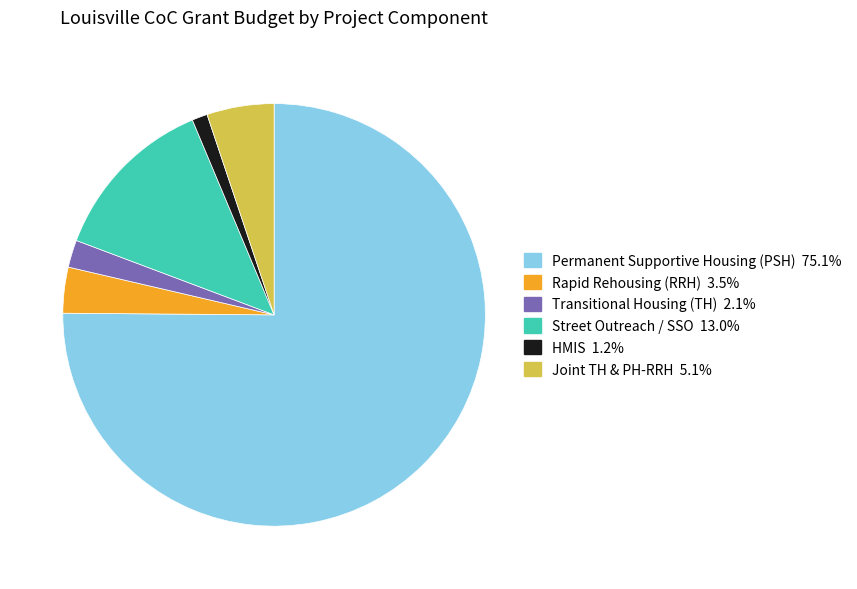

Is there a majority slice in this chart?

Yes